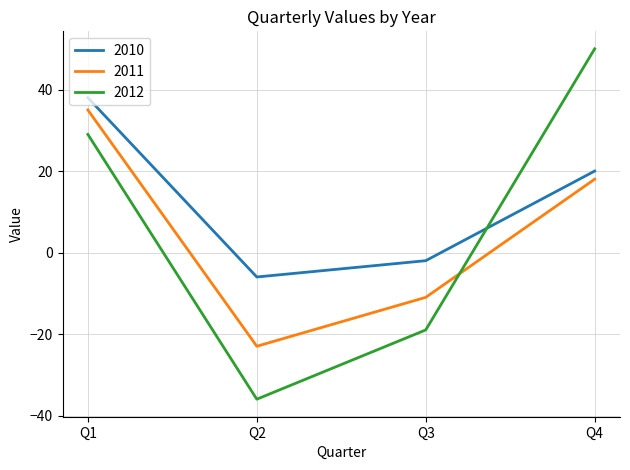

Reading left to right, what are all the values shown in this chart?

2010: Q1=38	Q2=-6	Q3=-2	Q4=20
2011: Q1=35	Q2=-23	Q3=-11	Q4=18
2012: Q1=29	Q2=-36	Q3=-19	Q4=50